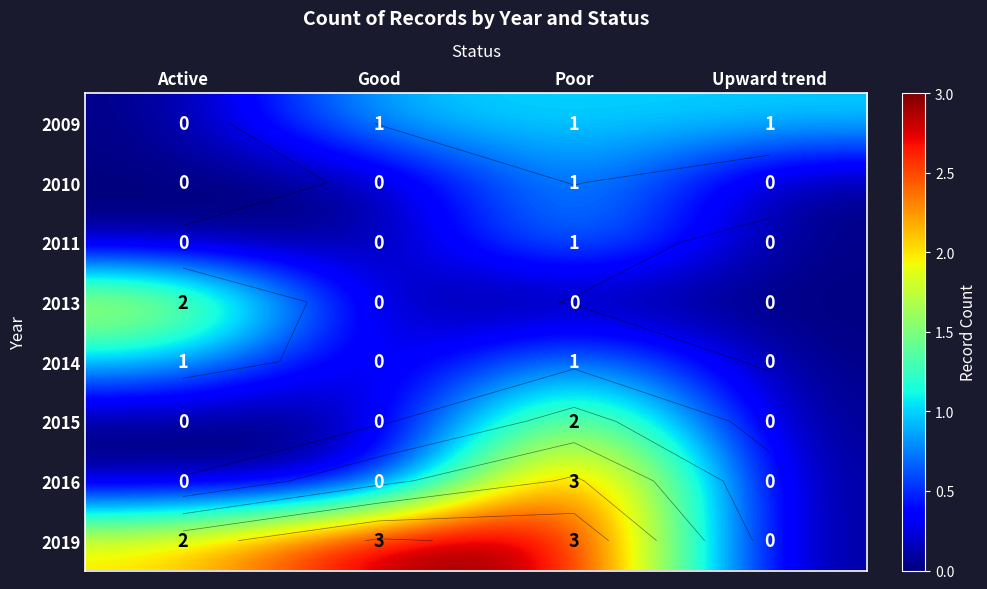

True or false: 2011 has a value of 1 at Poor.

False